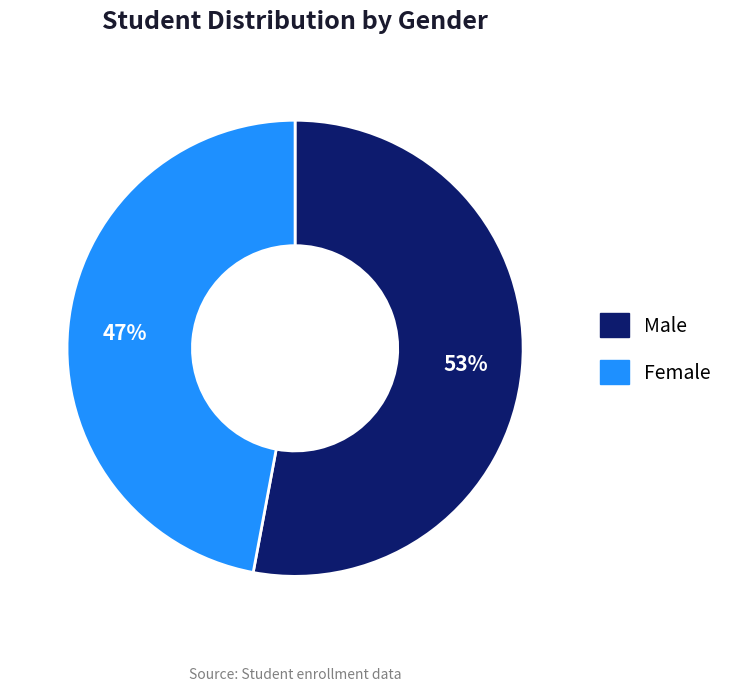

Which category accounts for the majority?

Male